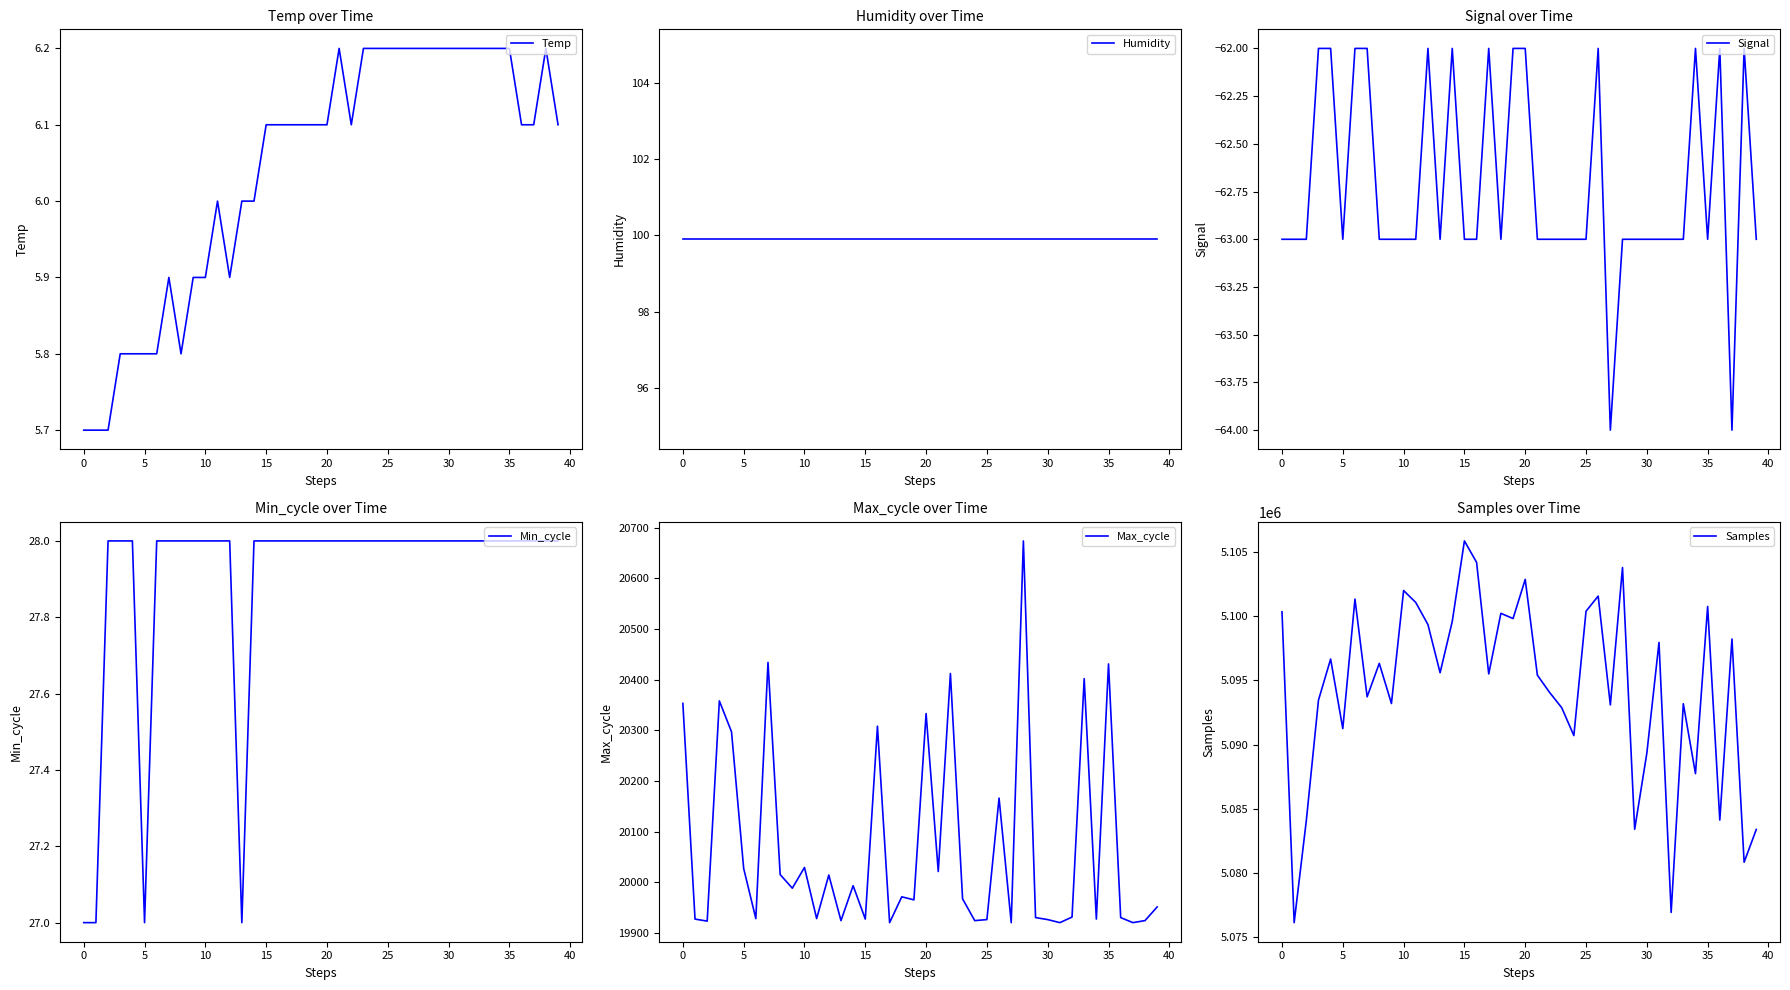

In Samples, how many points are lower than both neighbors (excluding endpoints)?

14